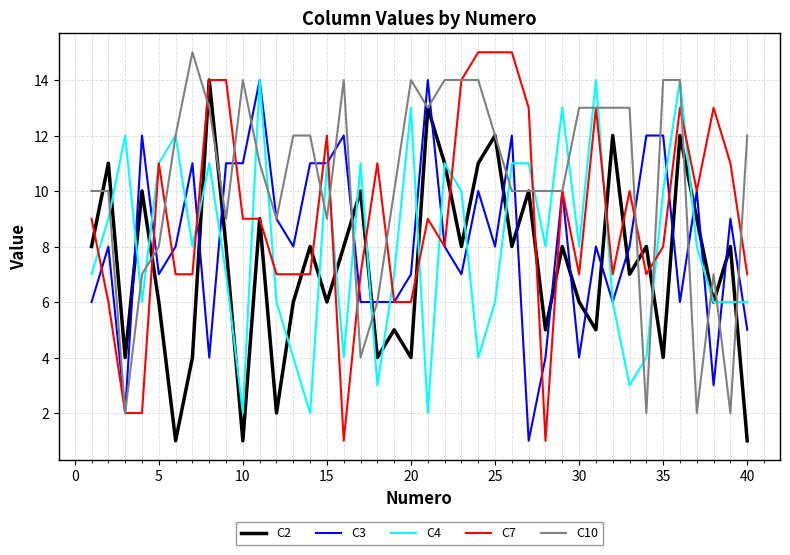

Which series has the largest total across all categories?

C10